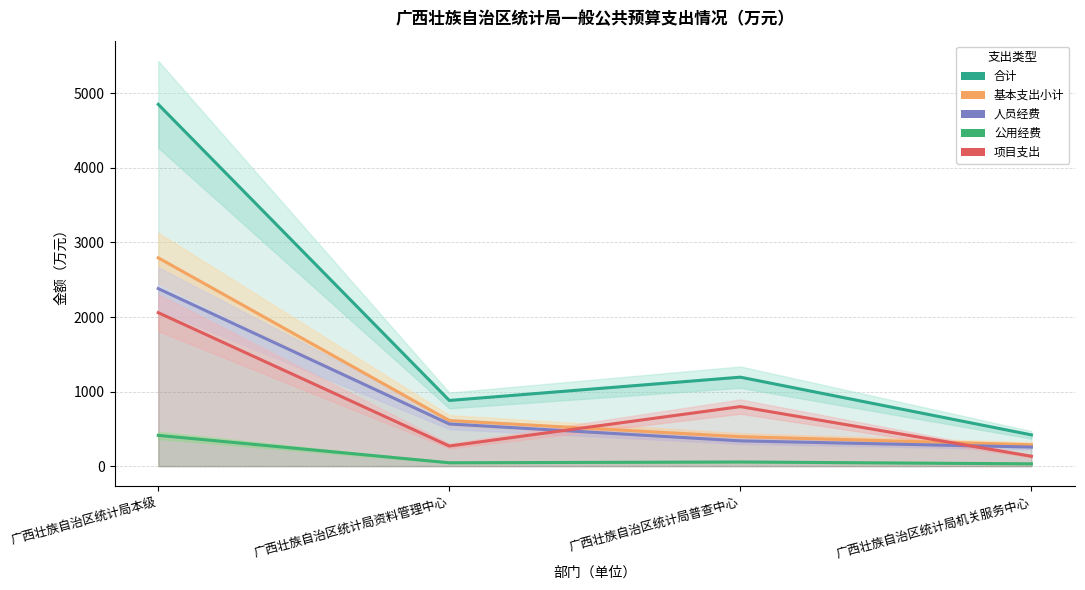

At 广西壮族自治区统计局机关服务中心, list the series in order from largest to smallest.

合计, 基本支出小计, 人员经费, 项目支出, 公用经费